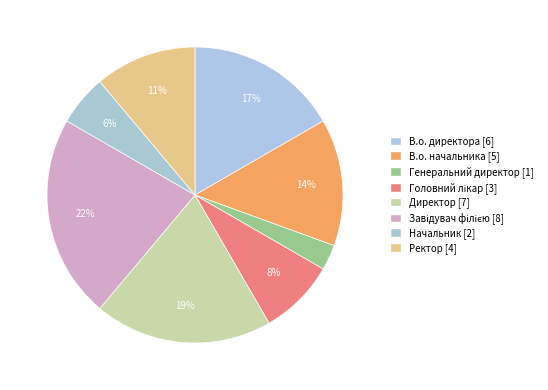

The Директор slice represents 33% of the pie. True or false?

False